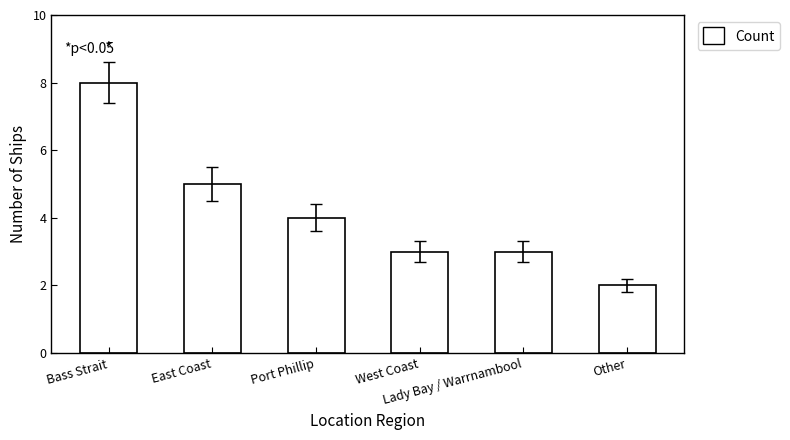

Is it true that the value at East Coast is 2?

False